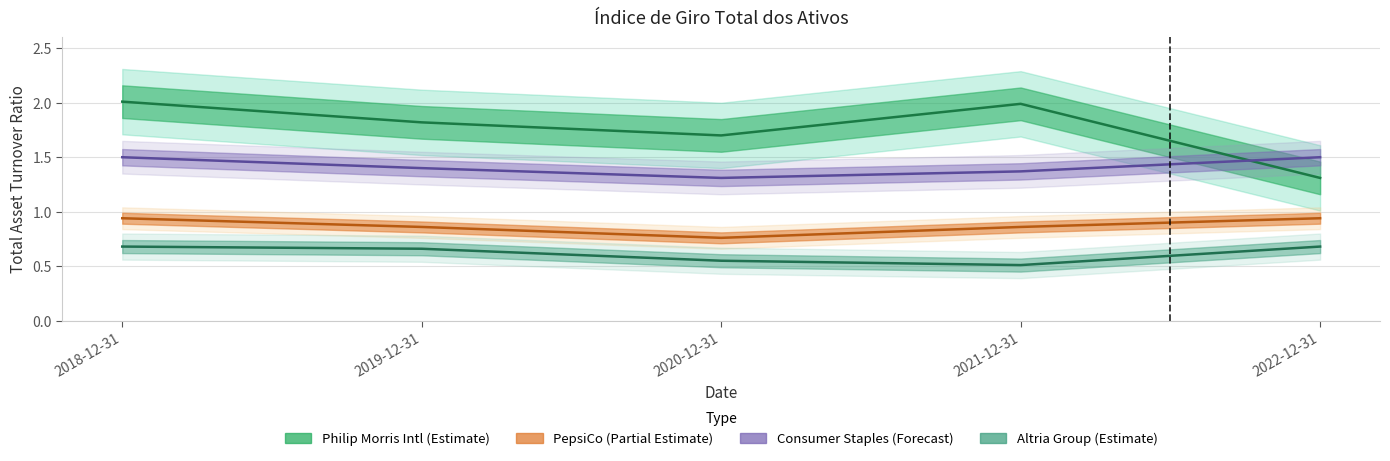

What is the difference between the second highest and second lowest values in the Philip Morris International series?

0.3